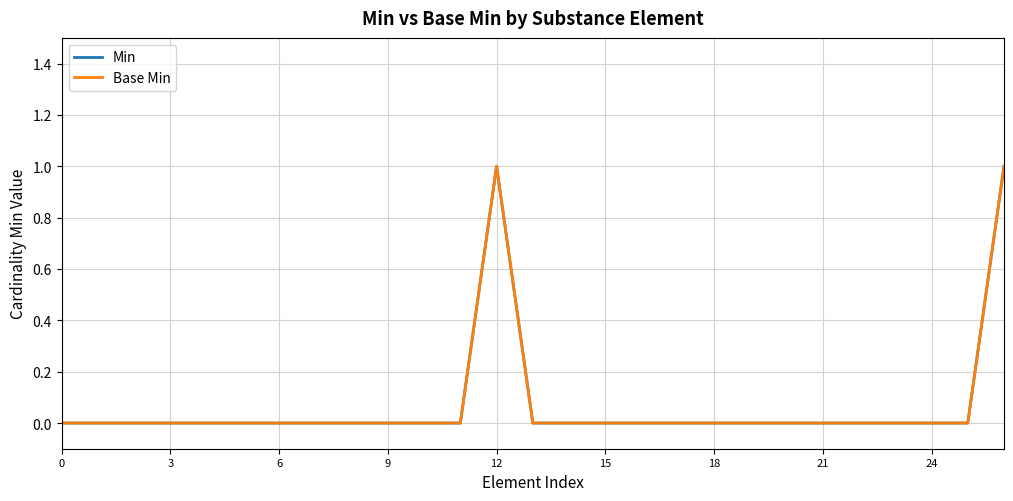

How many positive values does the Base Min series have?

2